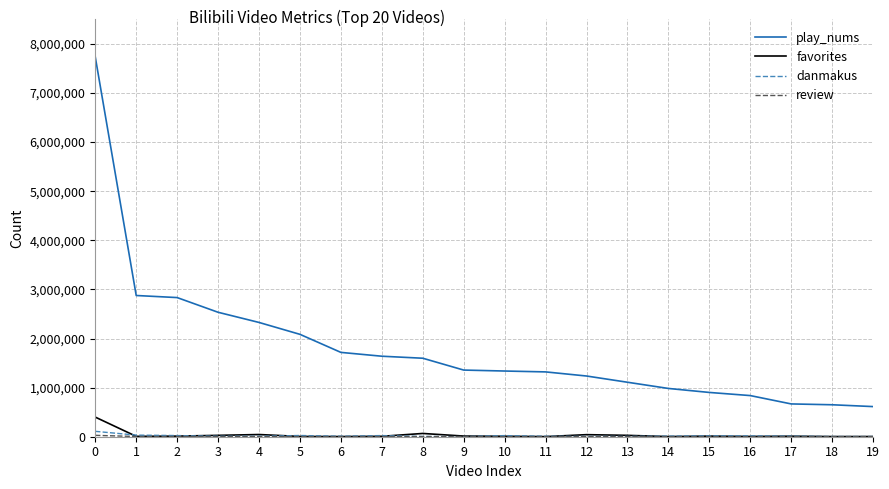

How many categories are shown in the chart?

20